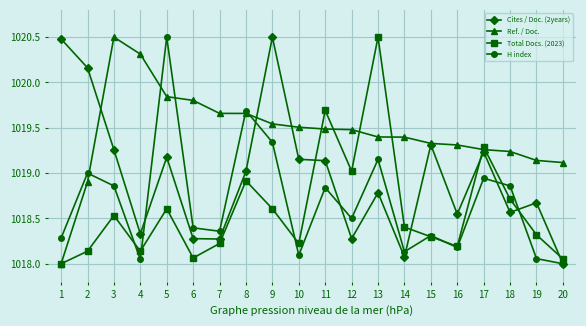

Where is the first local maximum for Cites / Doc. (2years)?

5